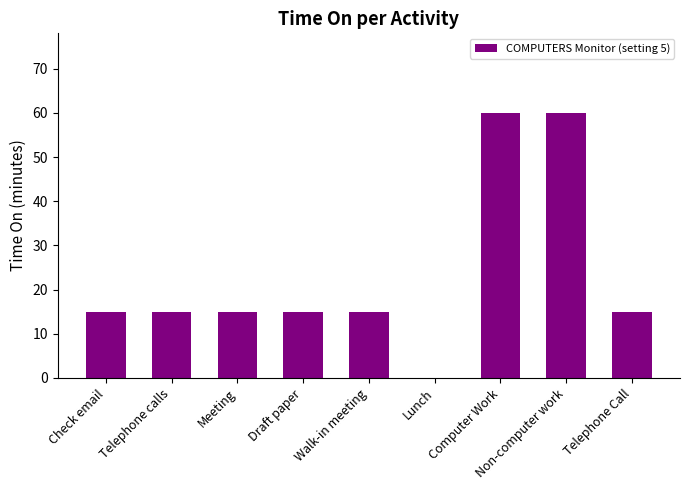

Does the chart contain stacked bars?

No